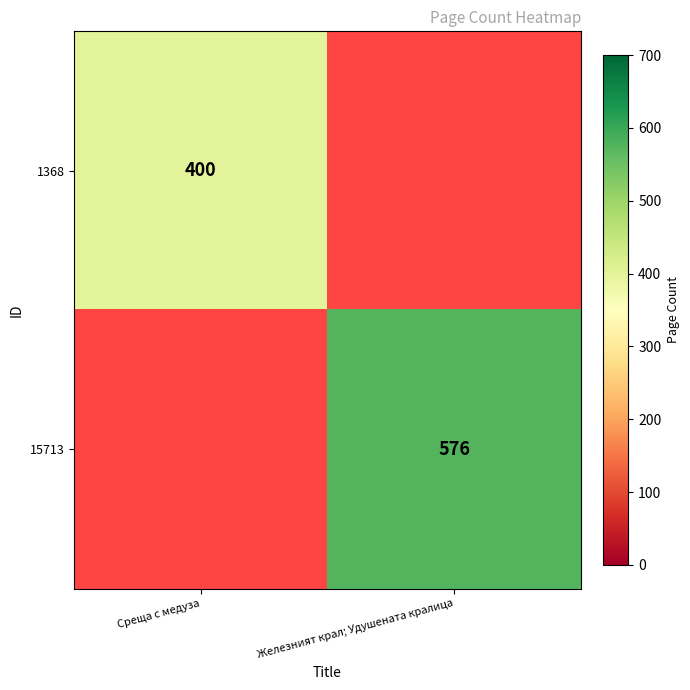

The 15713 series shows 576 at Железният крал; Удушената кралица. True or false?

True